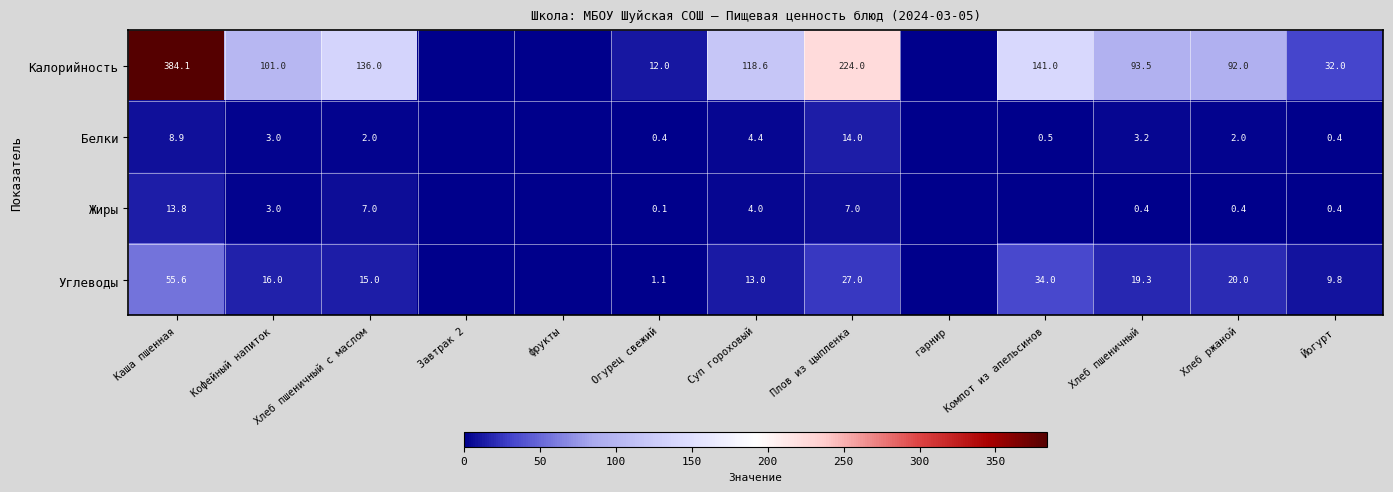

The value of Углеводы at Йогурт is 12.8. True or false?

False